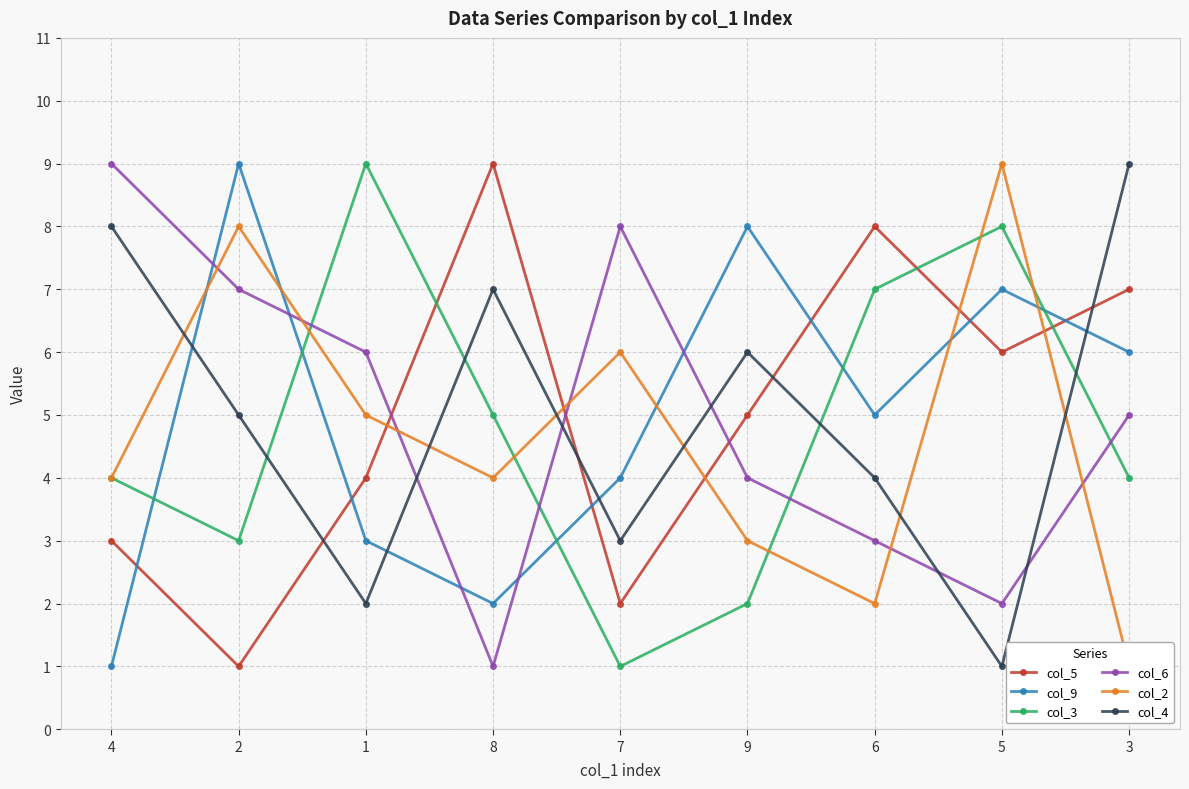

What is the label of the 4th point from the right?

9